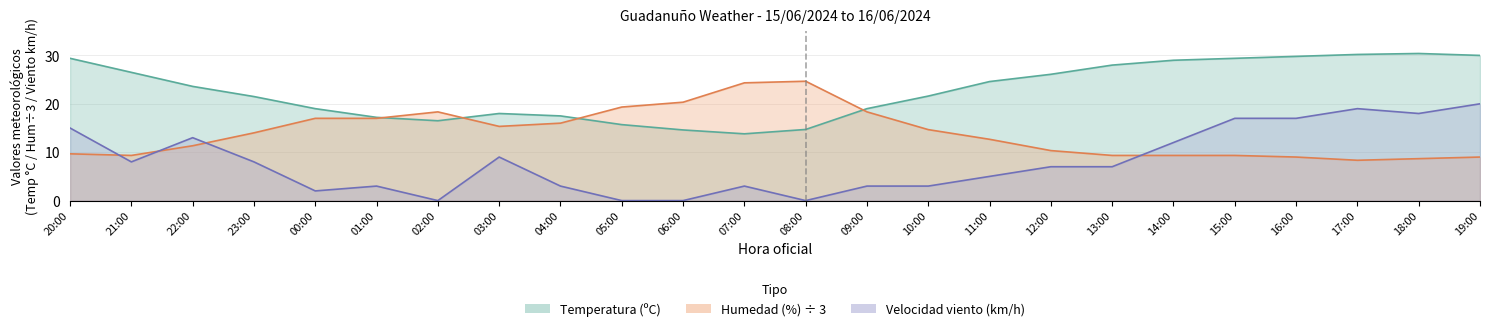

At which category does Temperatura (ºC) reach its first local peak?

03:00